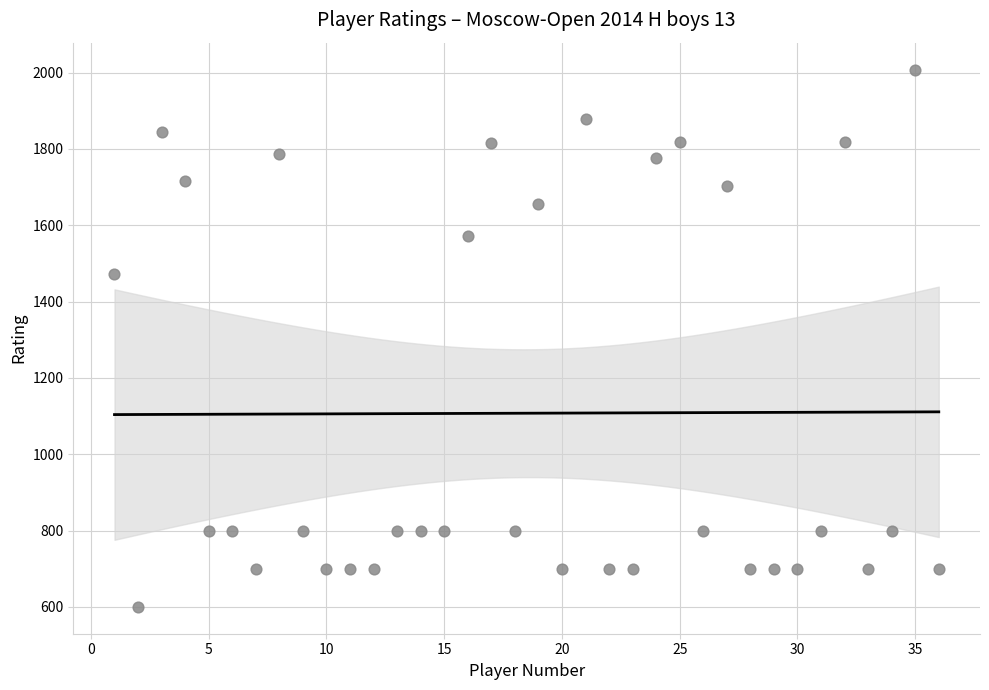

What Y value in the scatter plot is closest to 1304?

1473